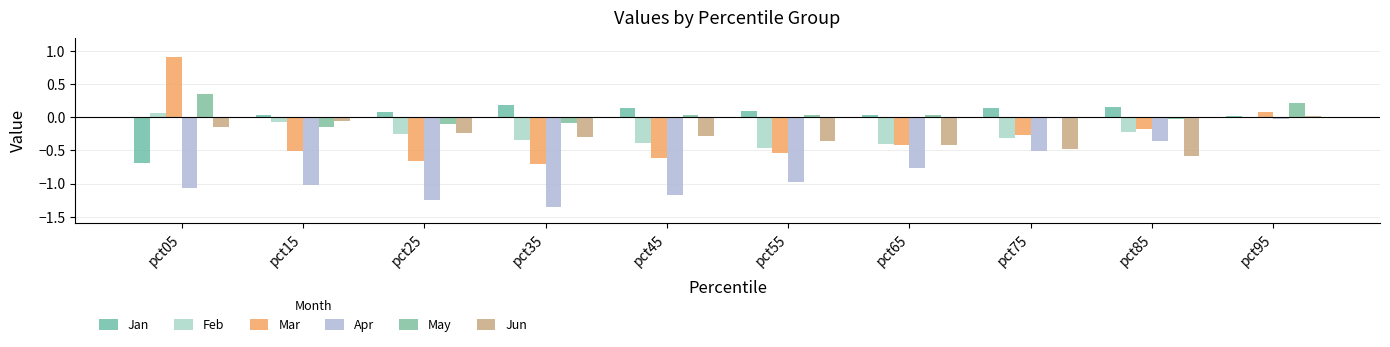

What is the value of the May bar at the 2nd from the left?

-0.2